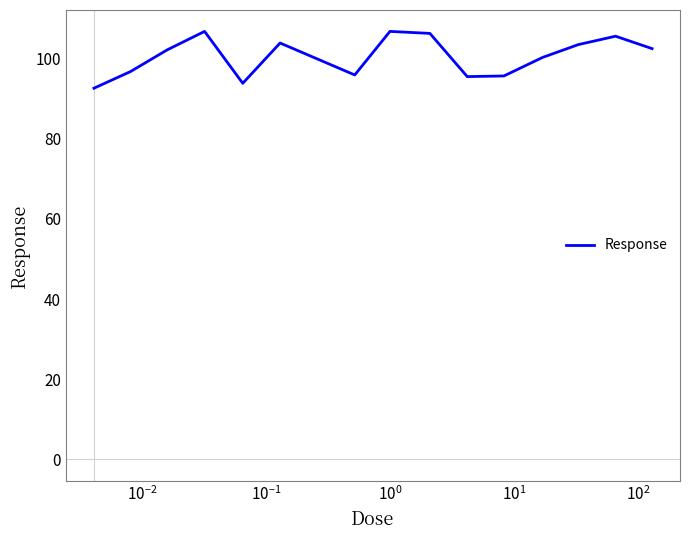

What is the average value?

100.6